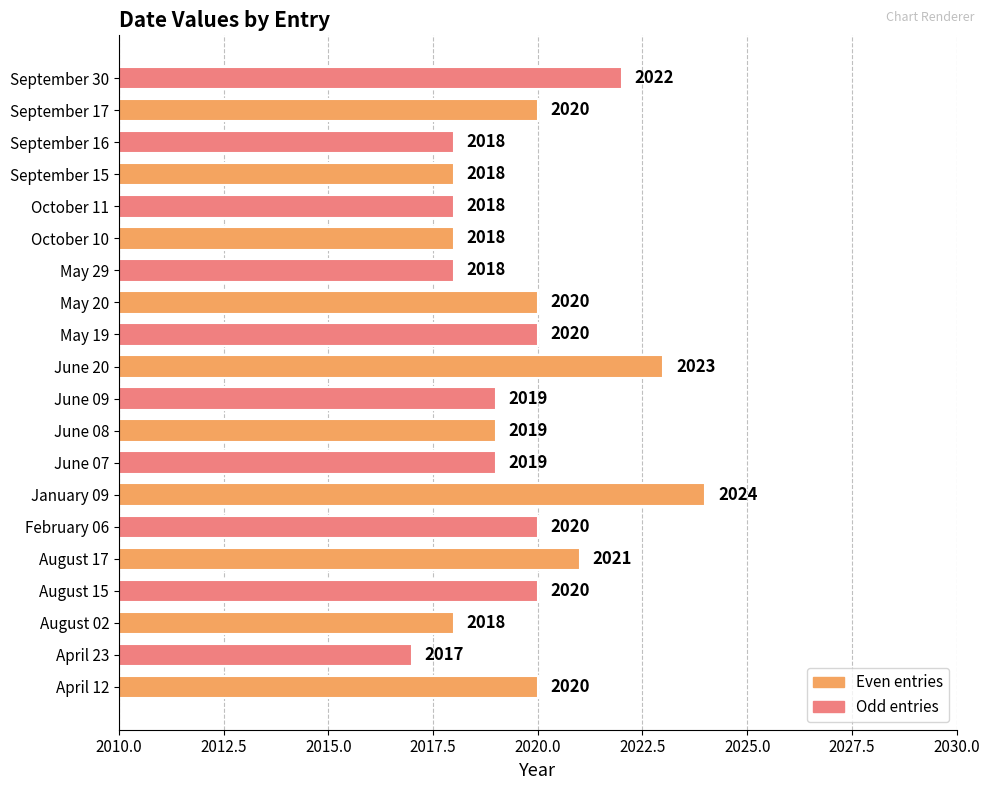

Which has a higher value, August 02 or April 23?

August 02